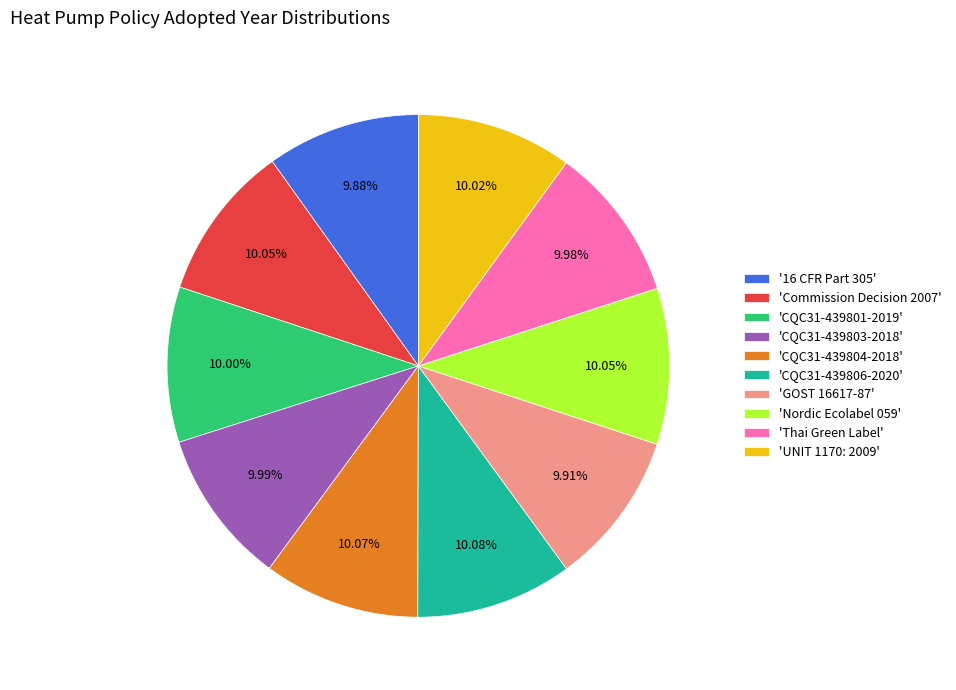

Do 'Commission Decision 2007' and 'CQC31-439806-2020' together represent more than half of the pie?

No